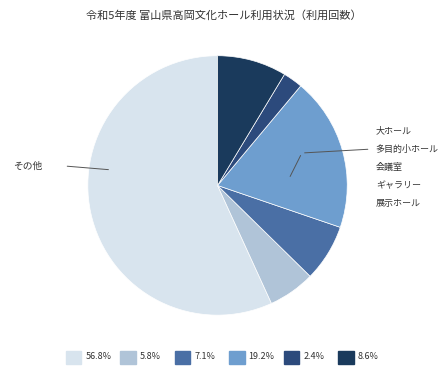

The 会議室 slice represents 19% of the pie. True or false?

True